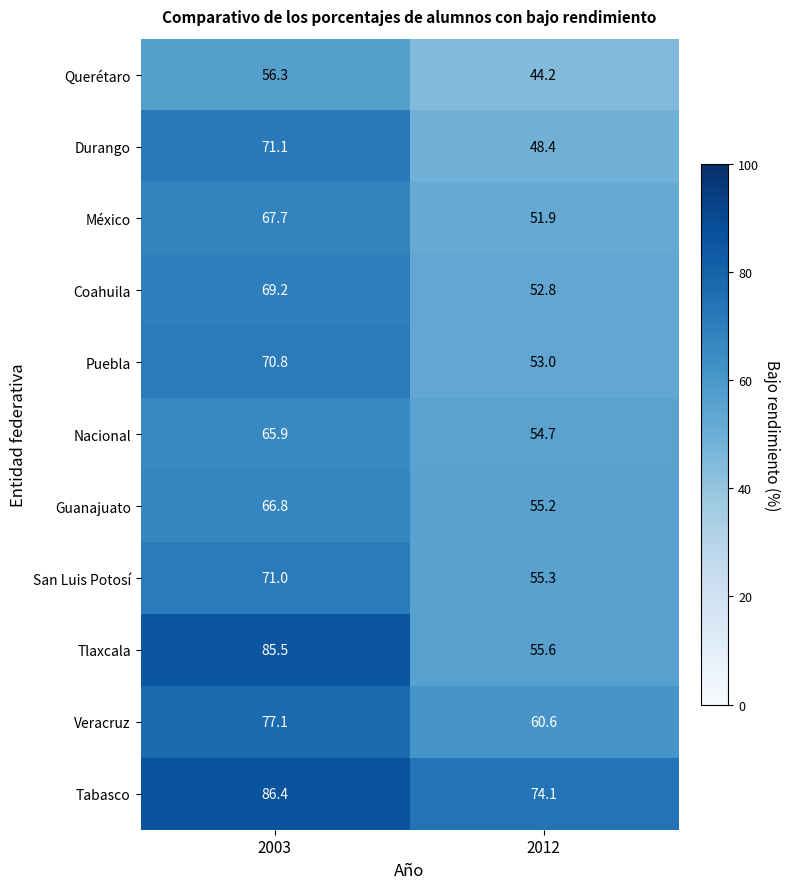

Rank the series at 2012 from highest to lowest value.

Tabasco, Veracruz, Tlaxcala, San Luis Potosí, Guanajuato, Nacional, Puebla, Coahuila, México, Durango, Querétaro